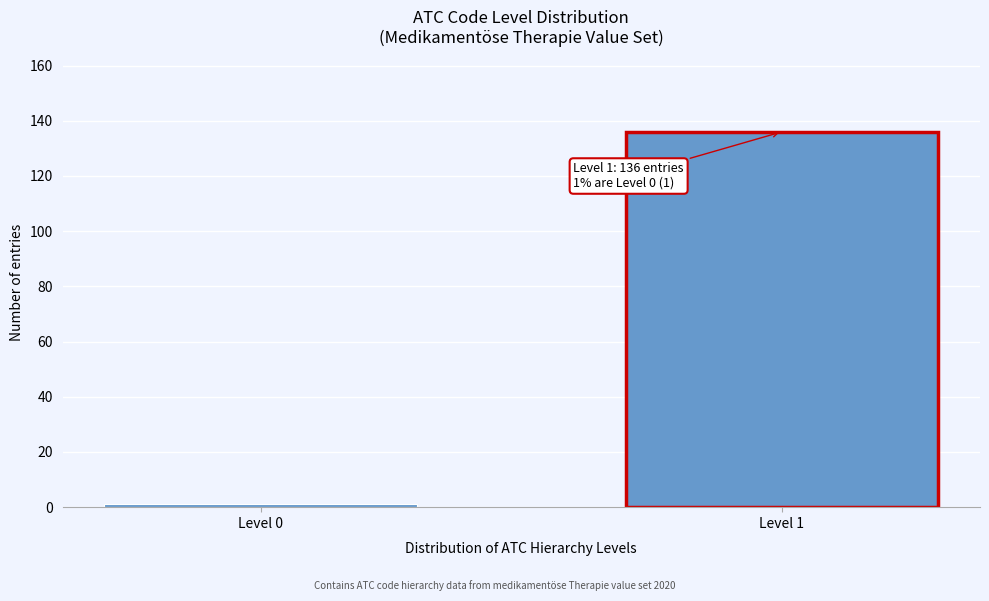

Reading right to left, transcribe all the data shown in this chart.

136	1